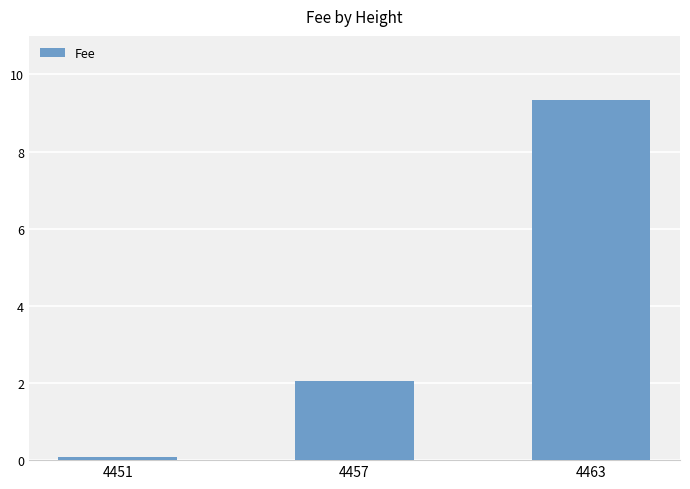

Does the chart contain stacked bars?

No